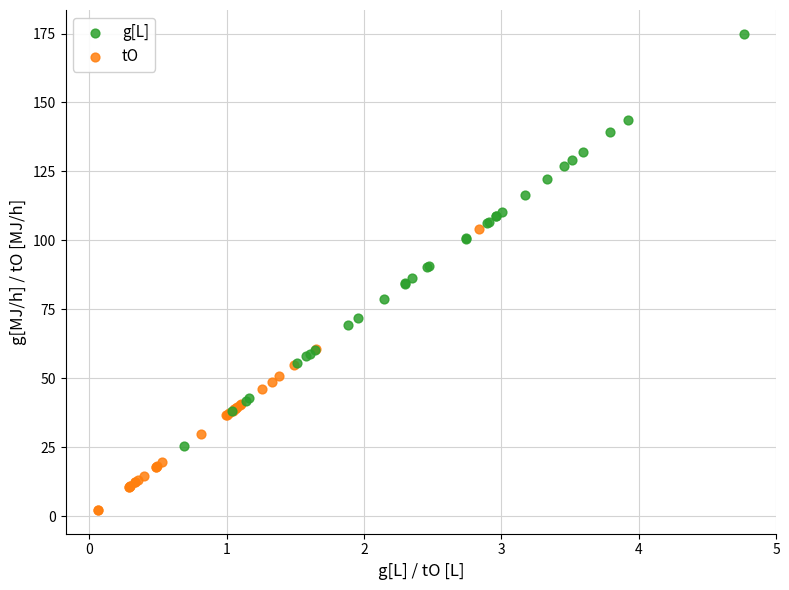

Which series reaches the maximum Y coordinate?

g[L]